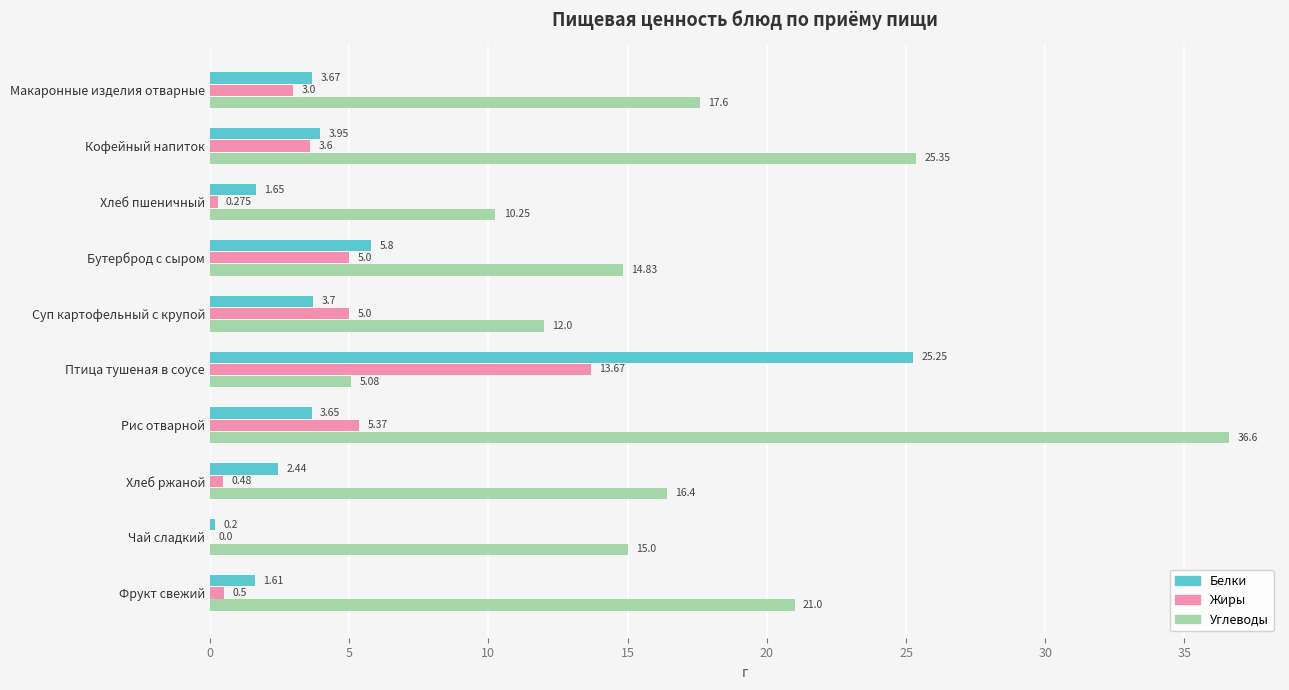

Where is Углеводы nearest to the value 20?

Фрукт свежий